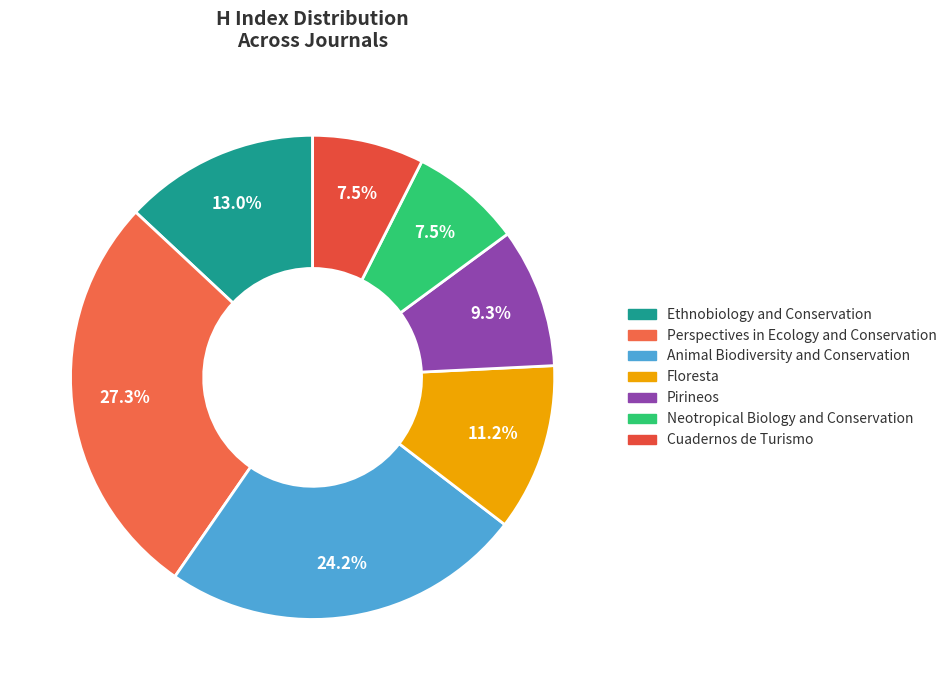

Does Cuadernos de Turismo represent more than half of the total?

No